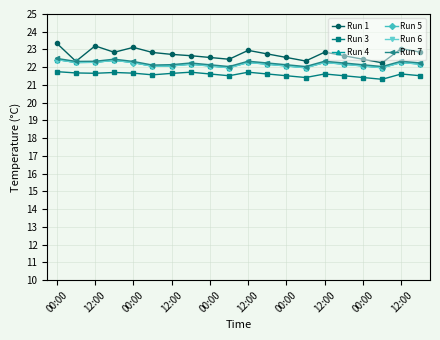

Which series has the largest total across all categories?

Run 1